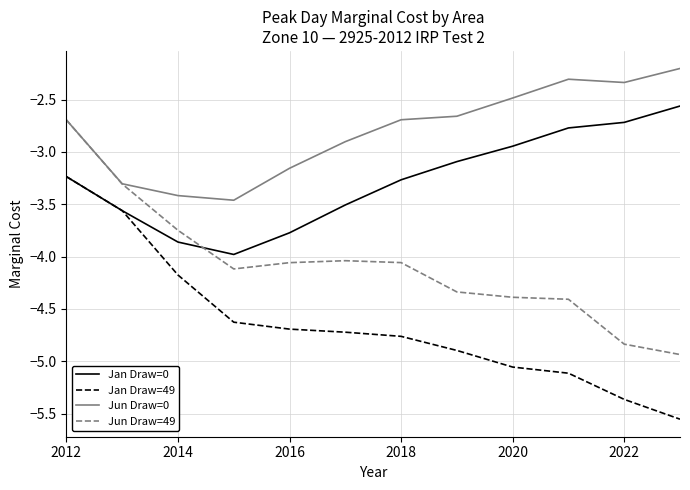

Rank the series by their average value, from lowest to highest.

Jan Draw=49, Jun Draw=49, Jan Draw=0, Jun Draw=0